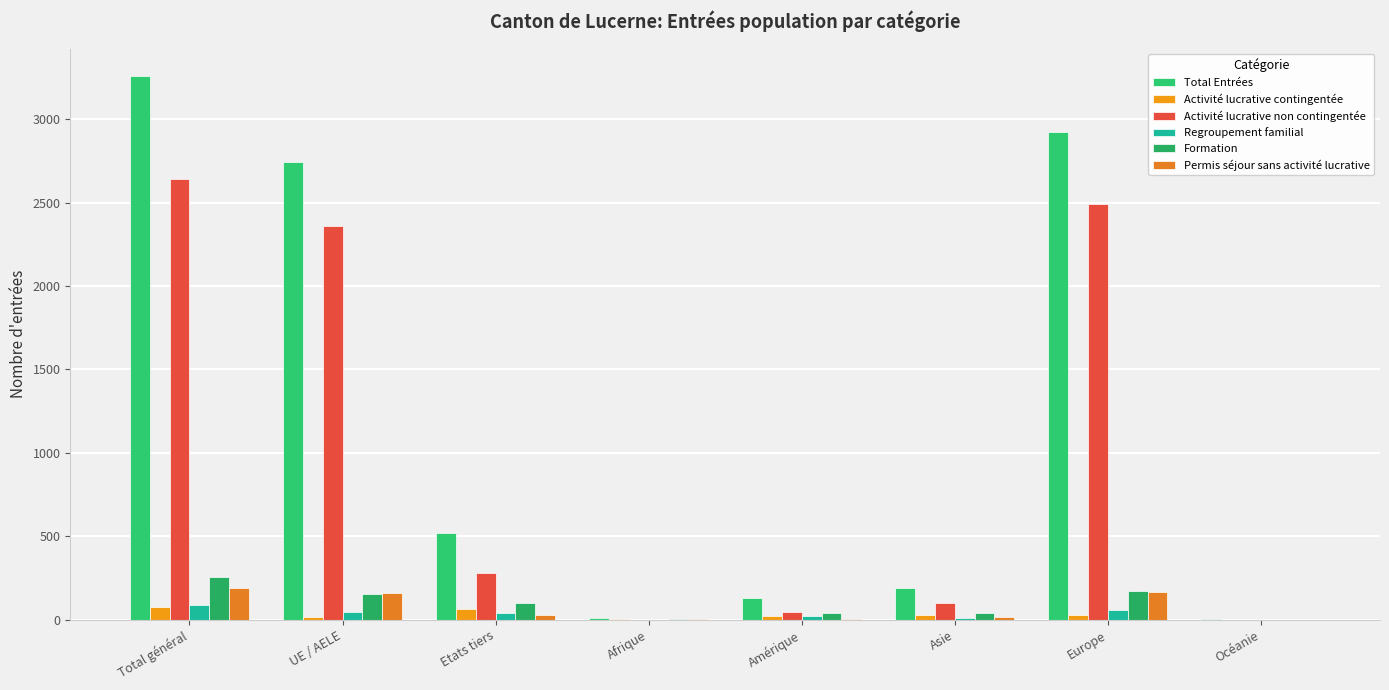

At how many categories does at least one series exceed 198?

4